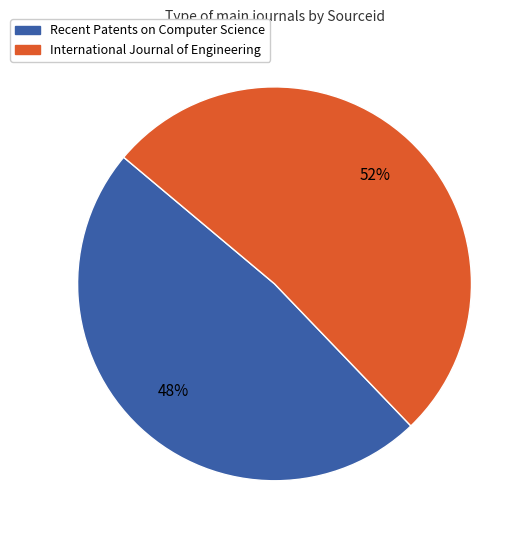

Between International Journal of Engineering and Recent Patents on Computer Science, which is larger?

International Journal of Engineering